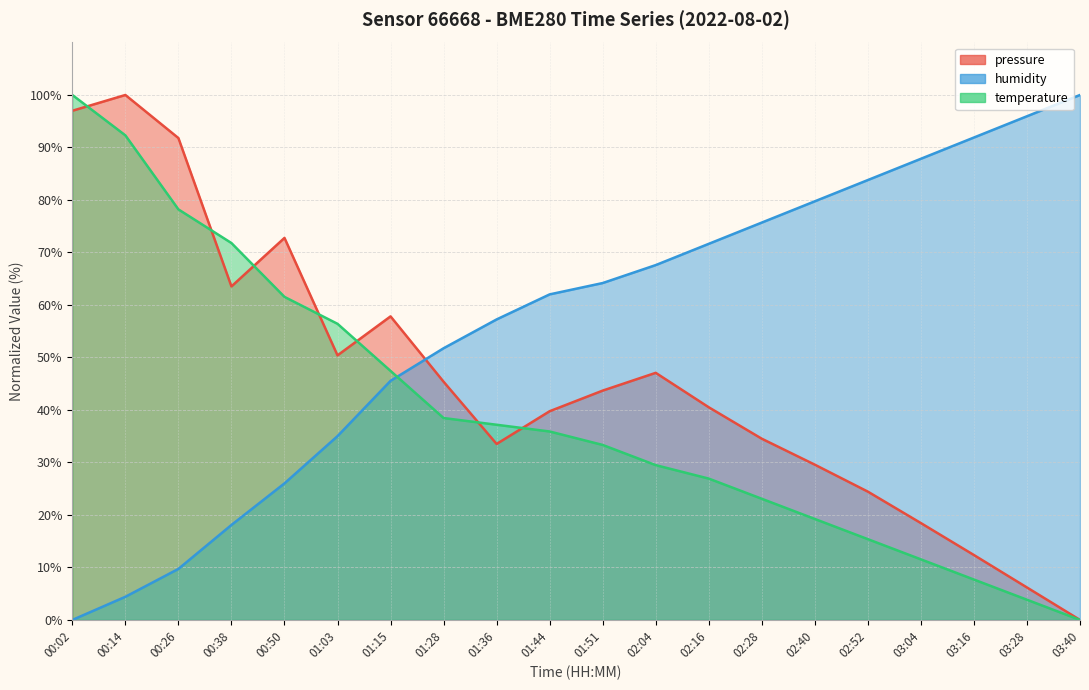

Between 00:14 and 01:15, which series saw the biggest shift?

temperature